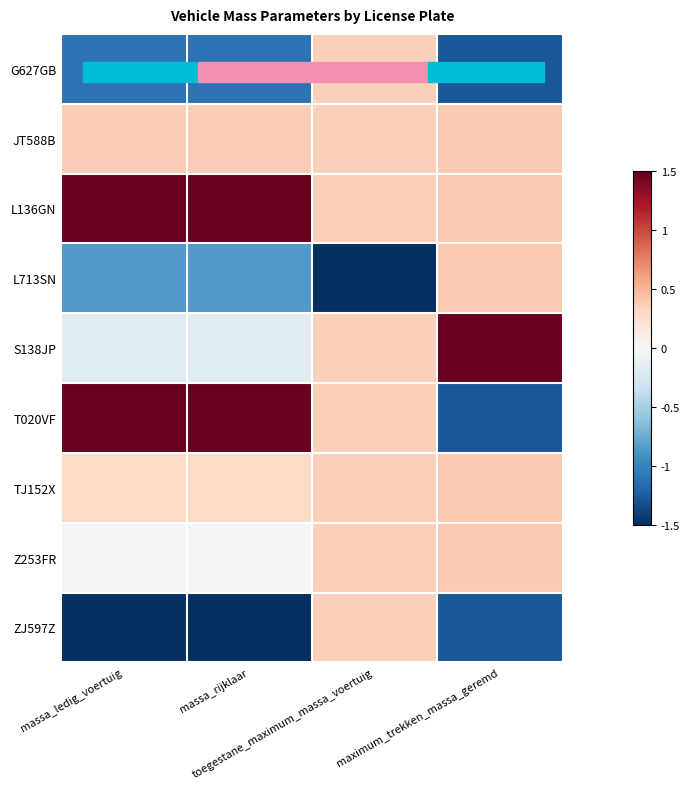

List the series in order of their peak value, highest first.

S138JP, L136GN, T020VF, JT588B, L713SN, TJ152X, Z253FR, G627GB, ZJ597Z